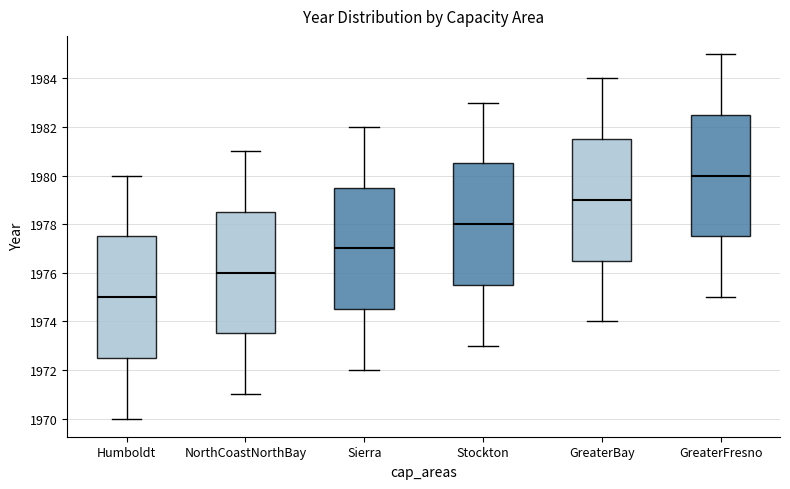

Which box has the lowest median line?

Humboldt